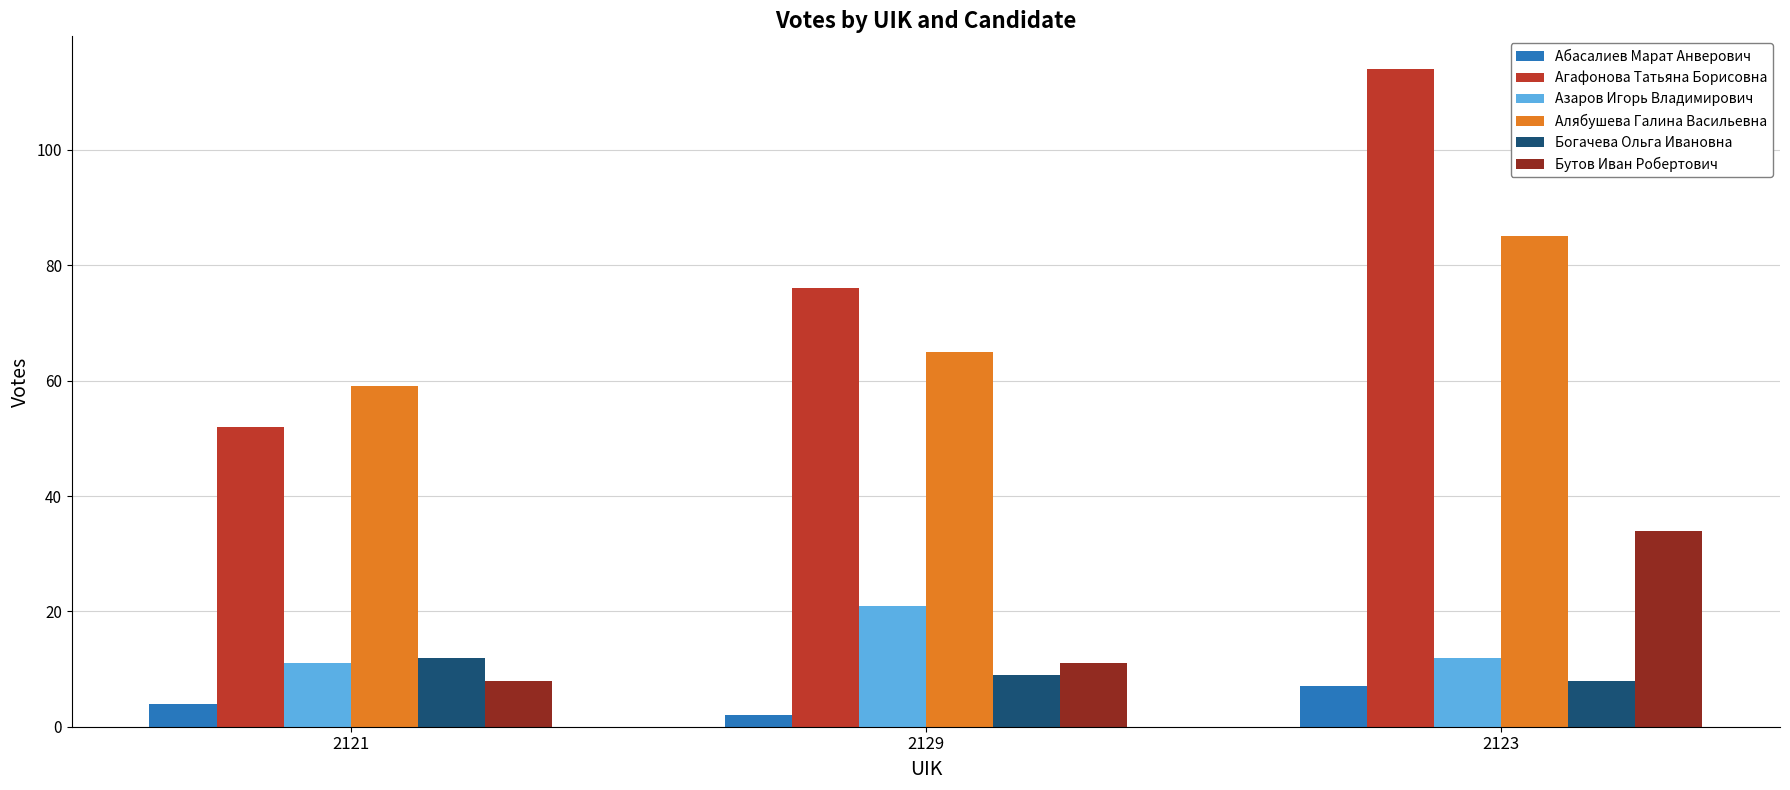

What value does the Азаров Игорь Владимирович series have at 2129, to the nearest 10?

20